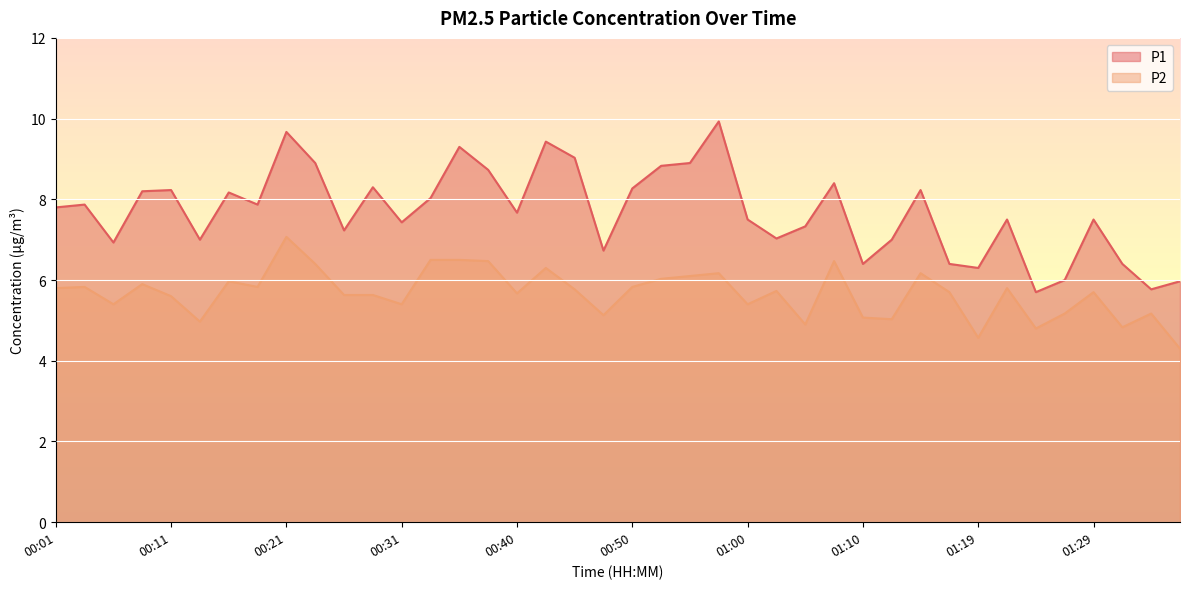

Which series has the largest total across all categories?

P1